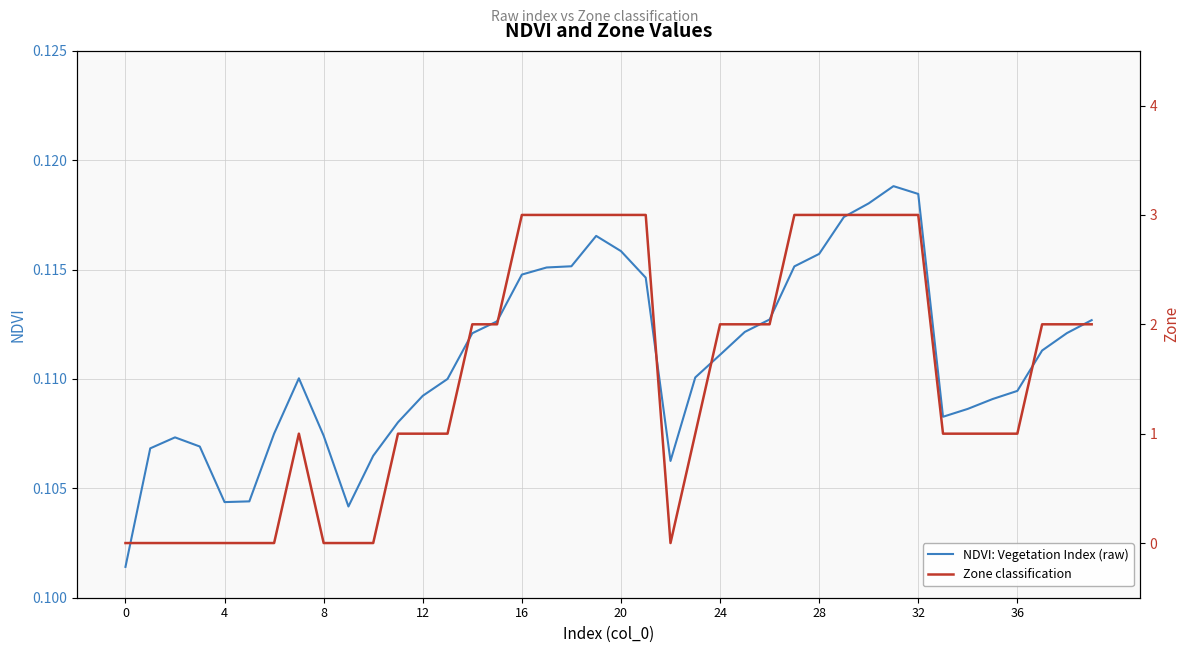

What is the minimum value for NDVI: Vegetation Index (raw)?

0.1